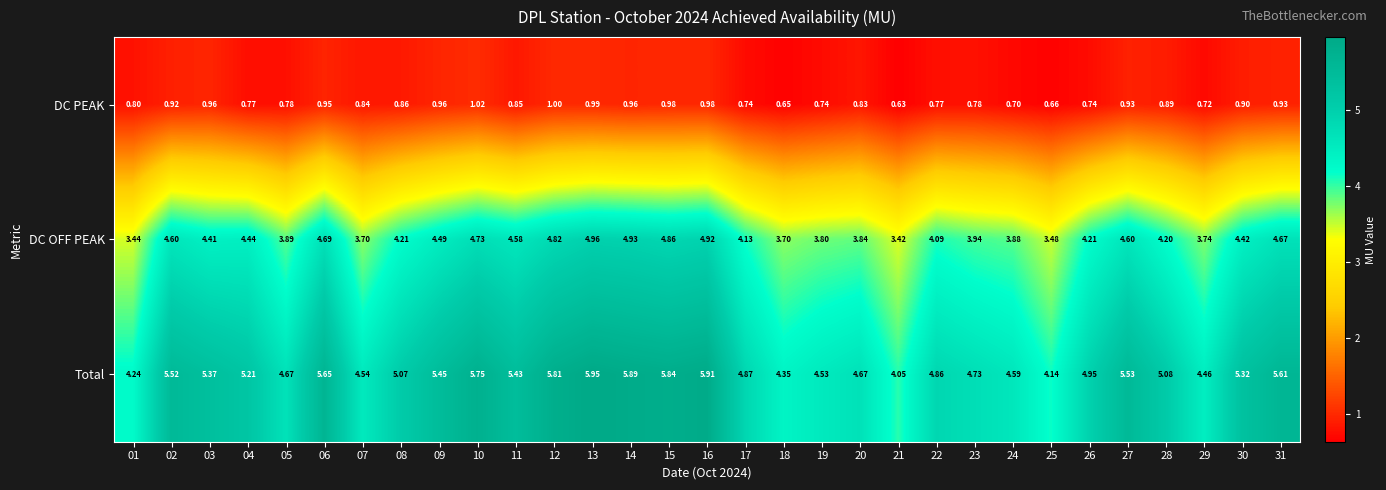

Count the number of categories in the chart.

31